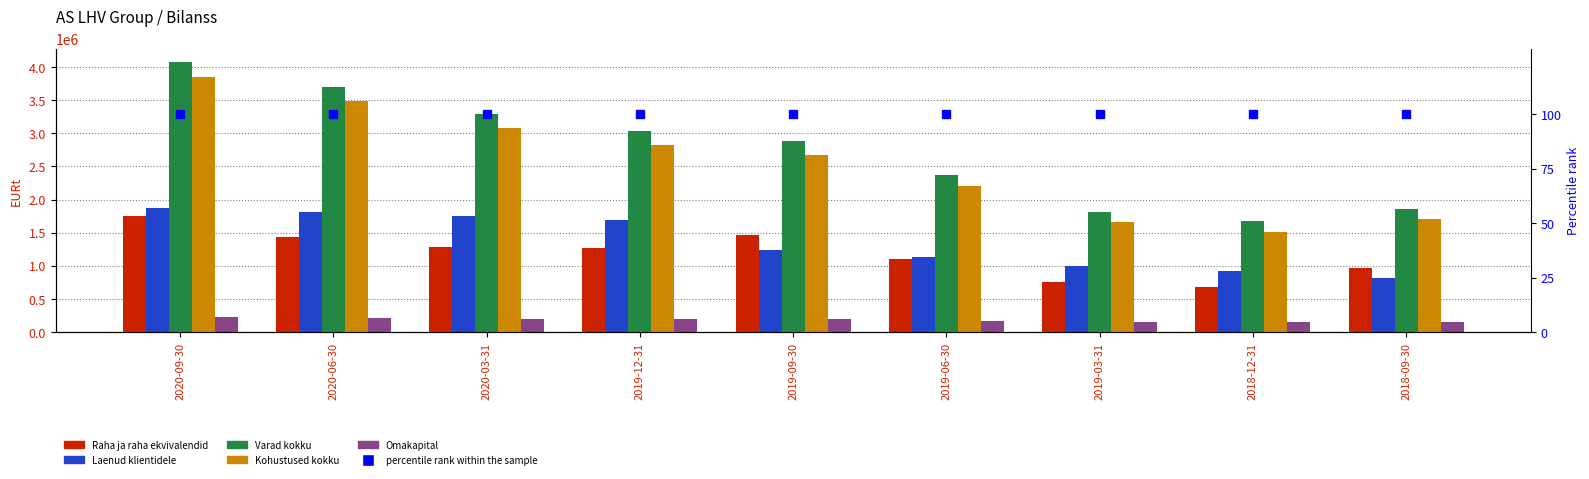

How many groups of bars are there?

9